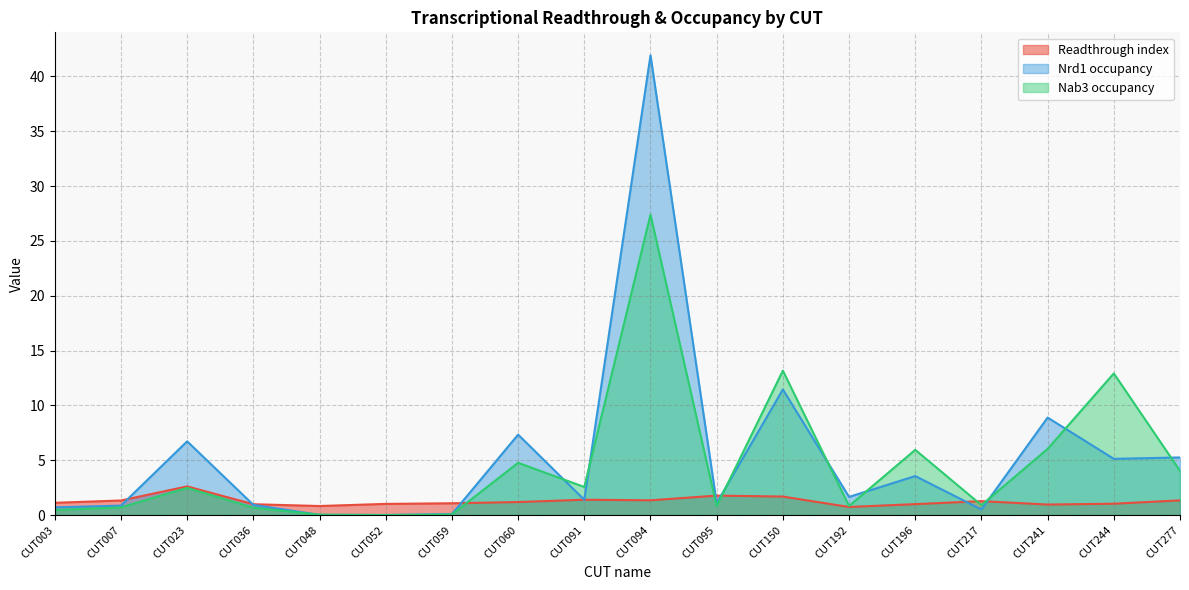

Rank the categories by Nrd1 occupancy value from lowest to highest.

CUT052, CUT048, CUT059, CUT217, CUT003, CUT007, CUT036, CUT095, CUT091, CUT192, CUT196, CUT244, CUT277, CUT023, CUT060, CUT241, CUT150, CUT094